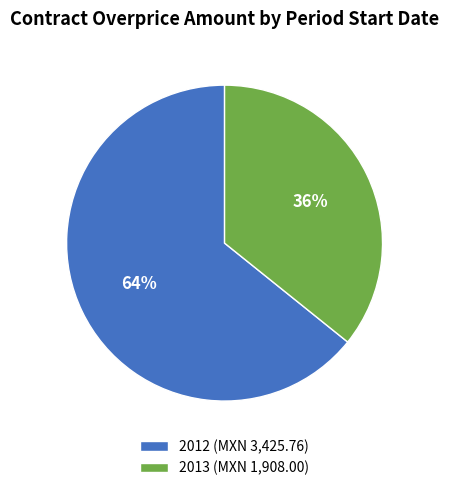

Between 2013 (MXN 1,908.00) and 2012 (MXN 3,425.76), which is larger?

2012 (MXN 3,425.76)